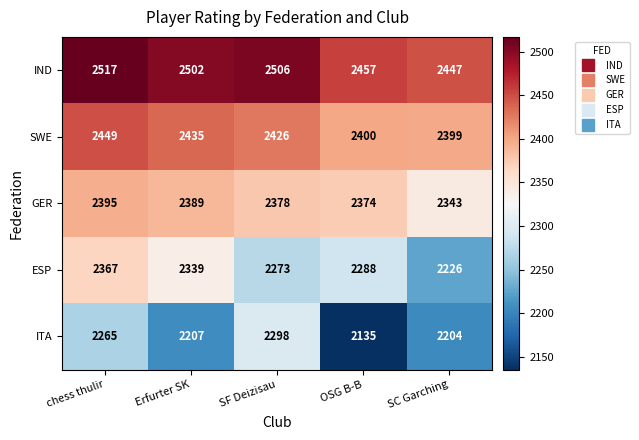

At which category is the sum across all series the highest?

chess thulir